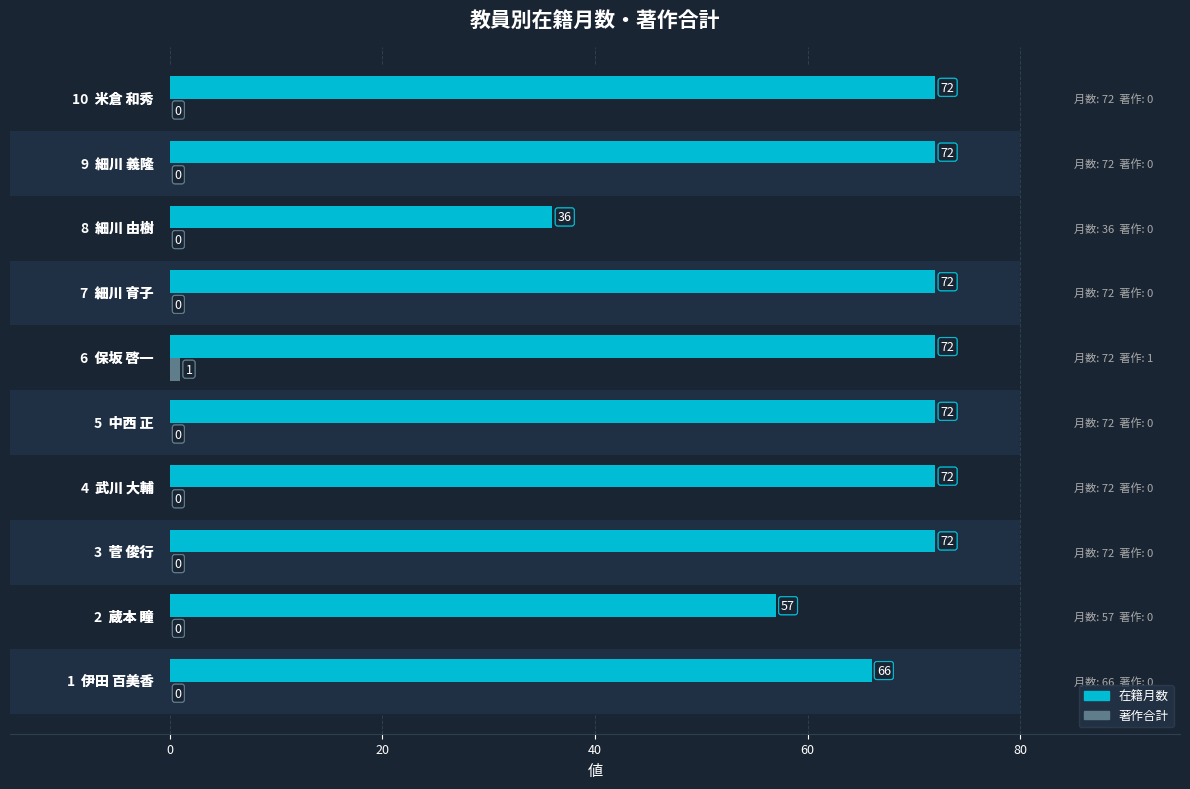

What are all the series names shown in the legend?

在籍月数, 著作合計